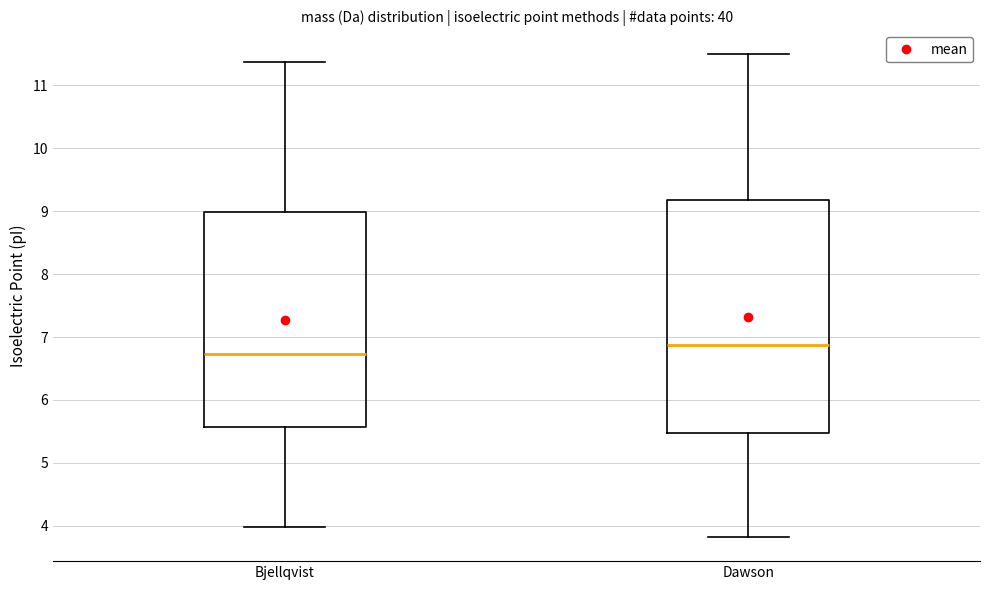

Reading left to right, transcribe this box plot: for each box, give where its median line is, the range the box spans, and where its two whiskers end, as read against the y-axis. The values are not printed on the chart, so give them approximately, as read against the axis.

Bjellqvist: median 6.7, box 5.6 to 9.0, whiskers 4.0 to 11.4
Dawson: median 6.9, box 5.5 to 9.2, whiskers 3.8 to 11.5